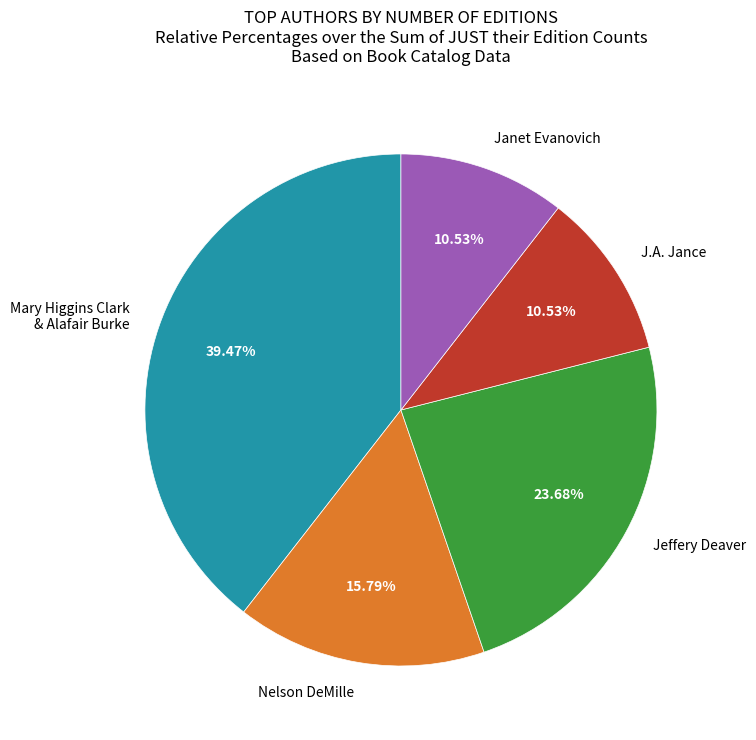

What percentage is the Janet Evanovich slice, to the nearest percent?

11%